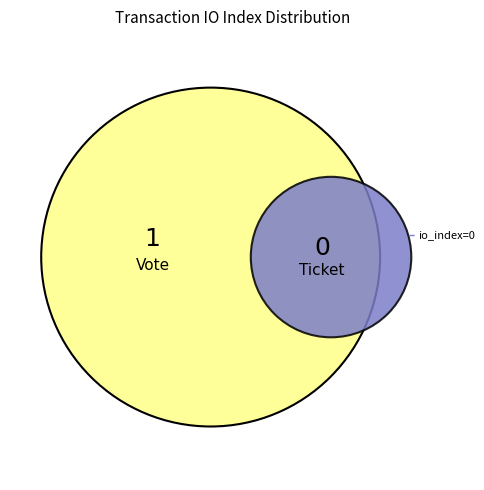

How many slices are in this pie chart?

2